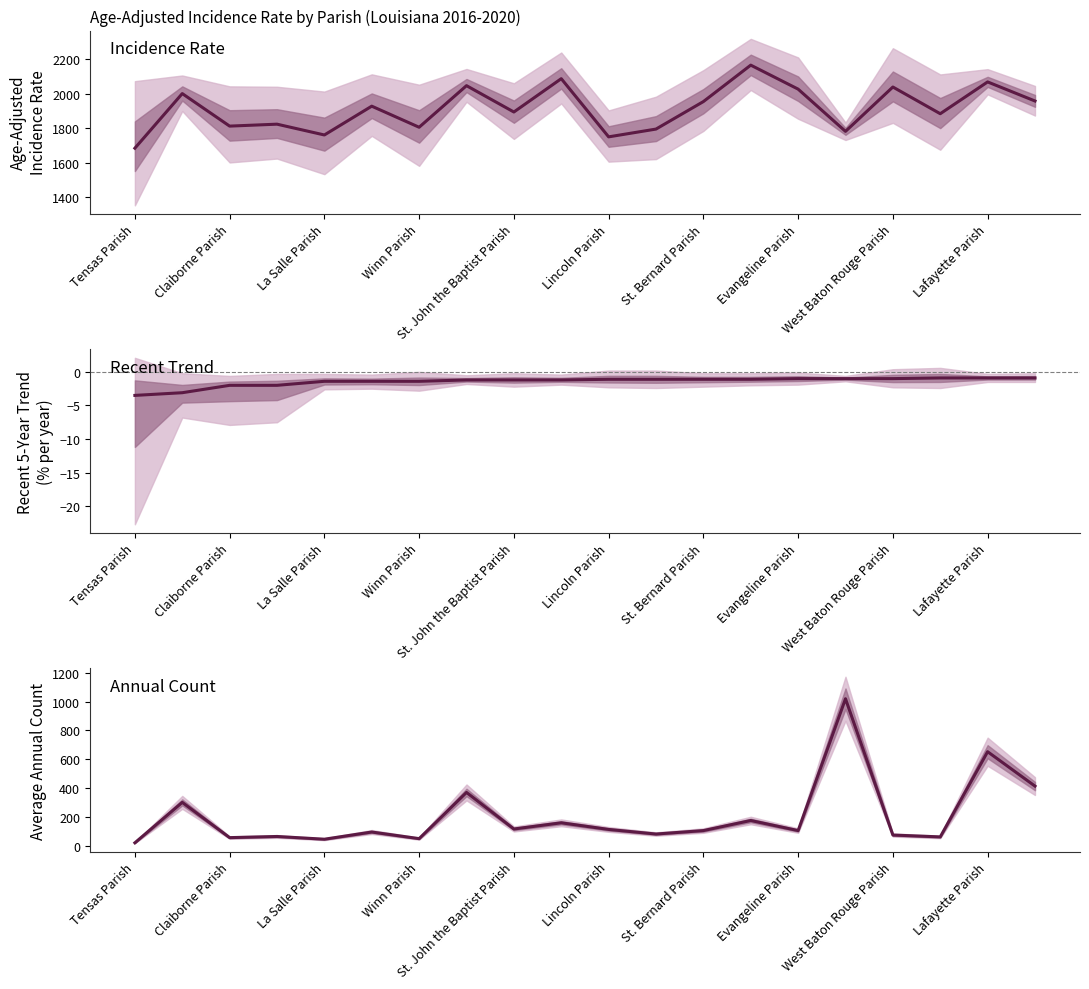

List the series in order of their peak value, lowest first.

Recent 5-Year Trend, Average Annual Count, Age-Adjusted Rate